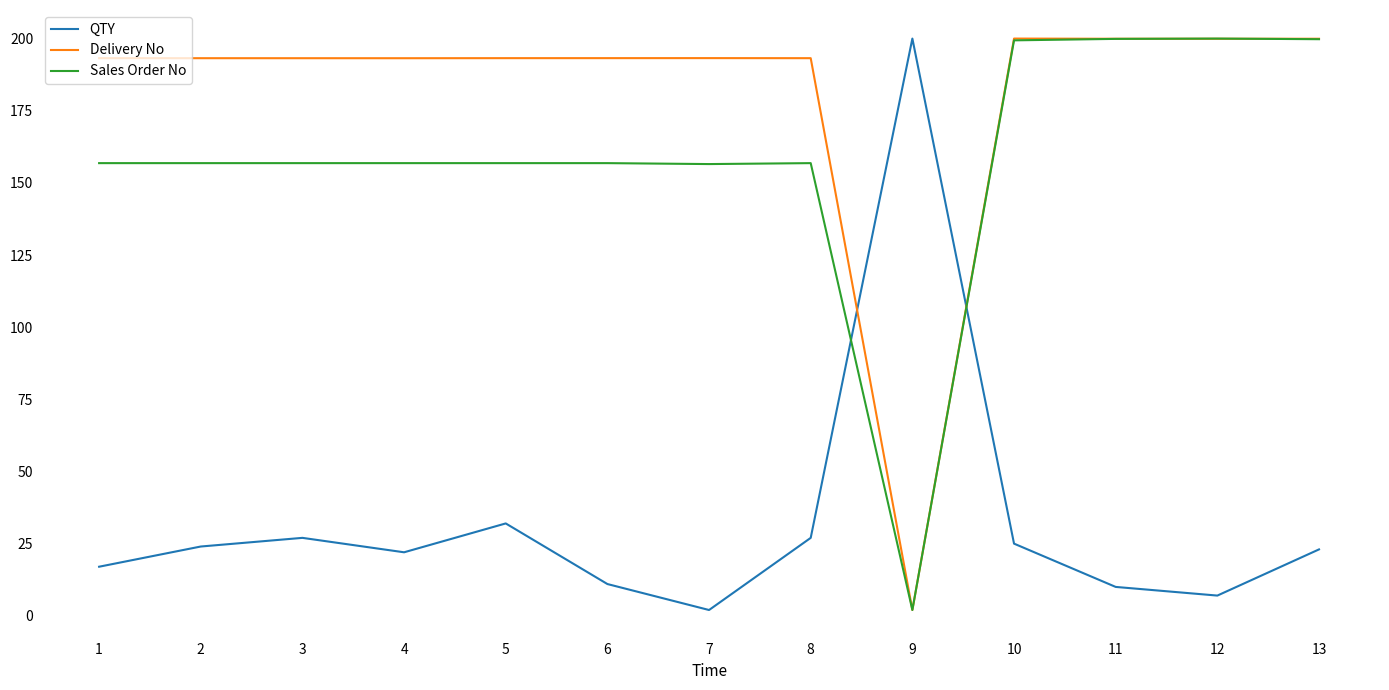

What are all the series names shown in the legend?

QTY, Delivery No, Sales Order No